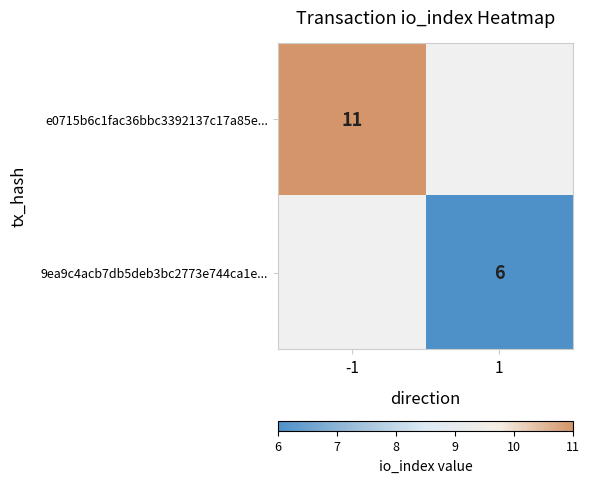

The value of 9ea9c4acb7db5deb3bc2773e744ca1e... at 1 is 6. True or false?

True